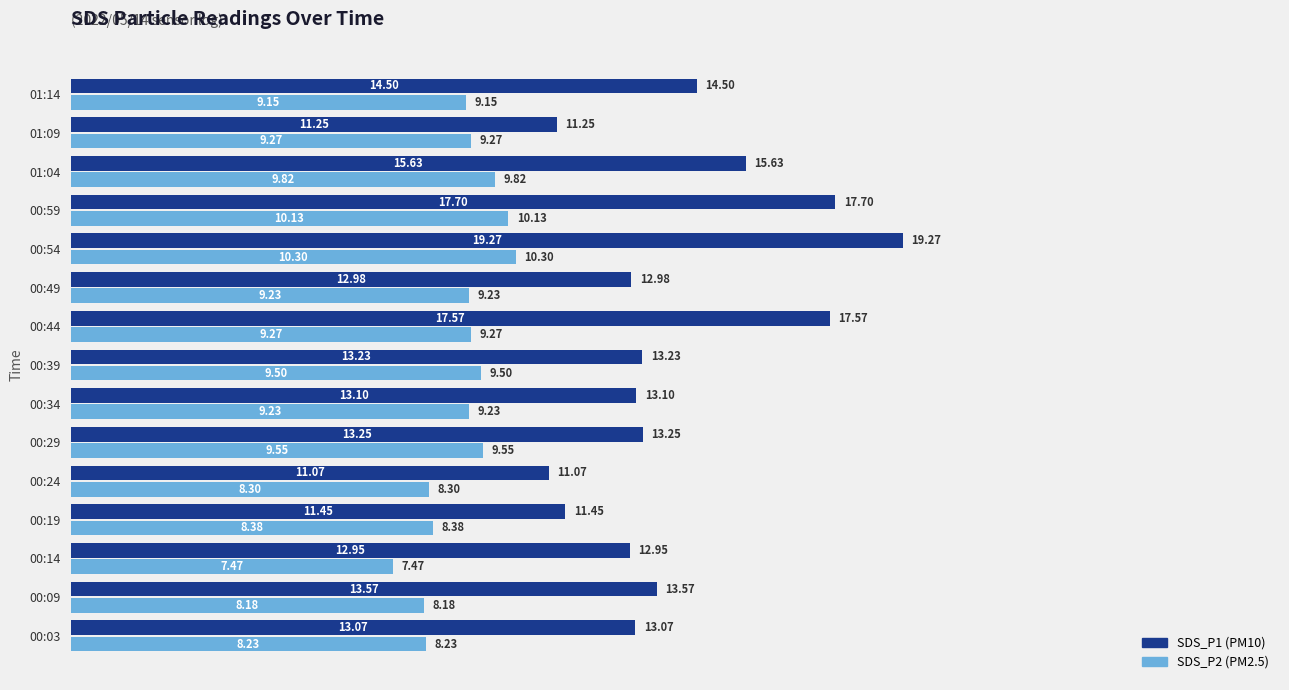

What is the total value across all series at 00:59?

27.8